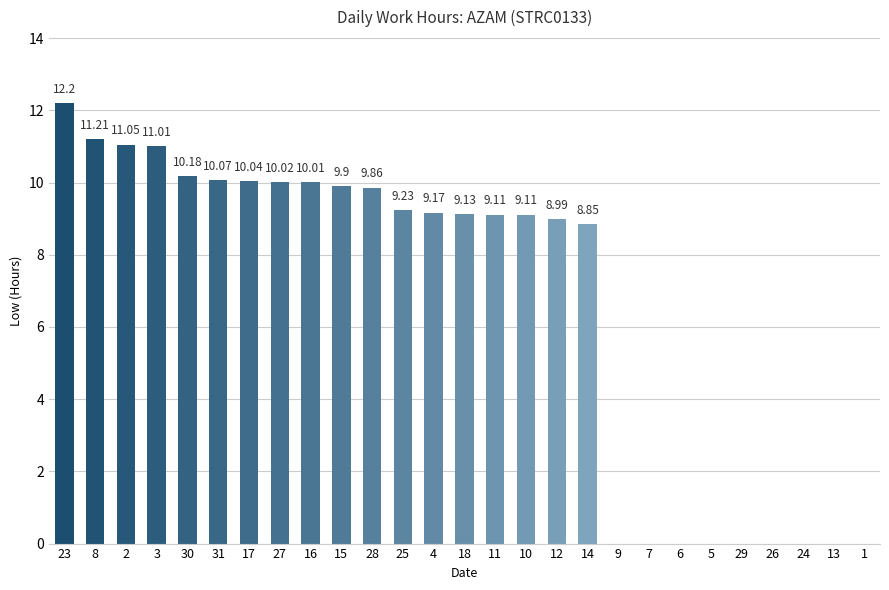

What is the greatest value displayed?

12.2